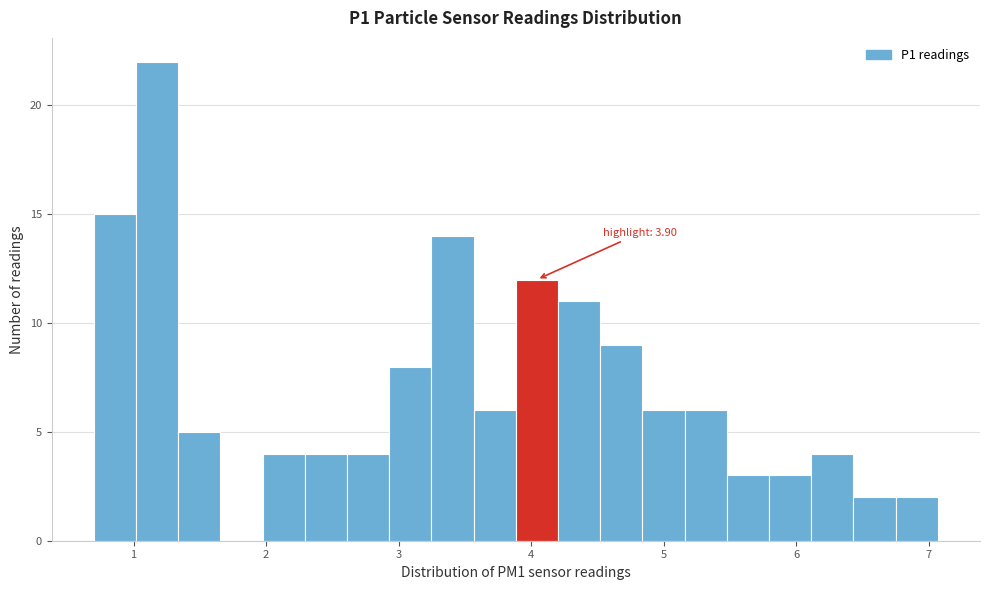

Around what value on the x-axis is the tallest bar? Give the approximate position of its centre, as read against the axis.

1.2